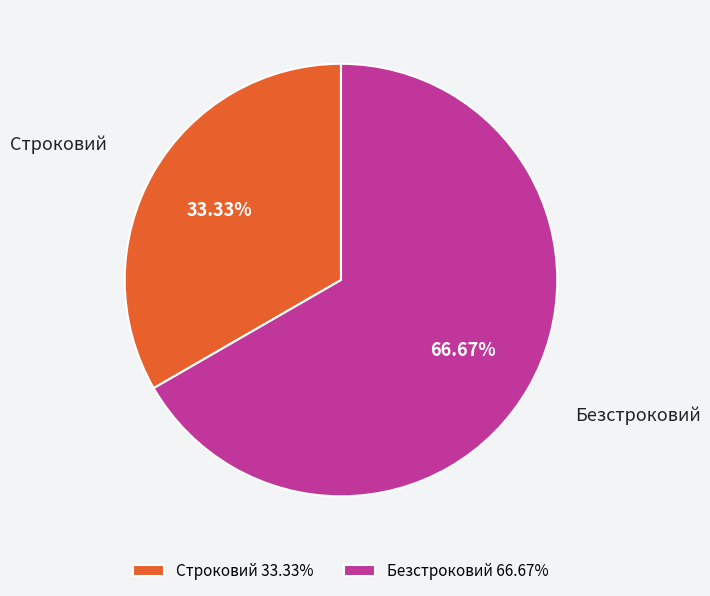

To the nearest percent, what percentage of the pie is Безстроковий?

67%